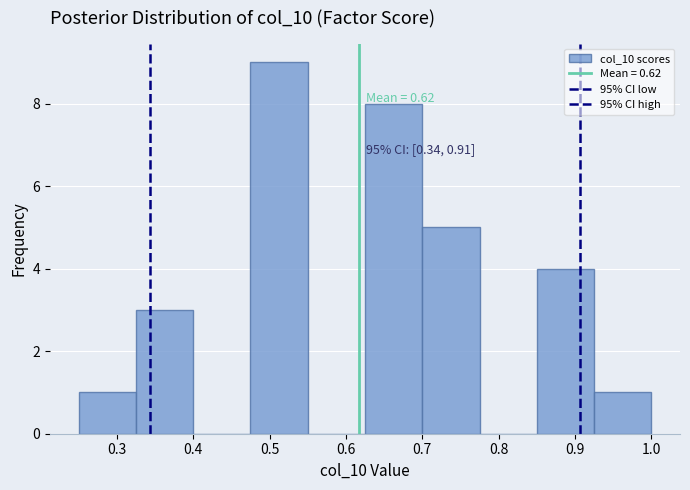

Which range on the x-axis has the tallest bar?

0.475 to 0.550